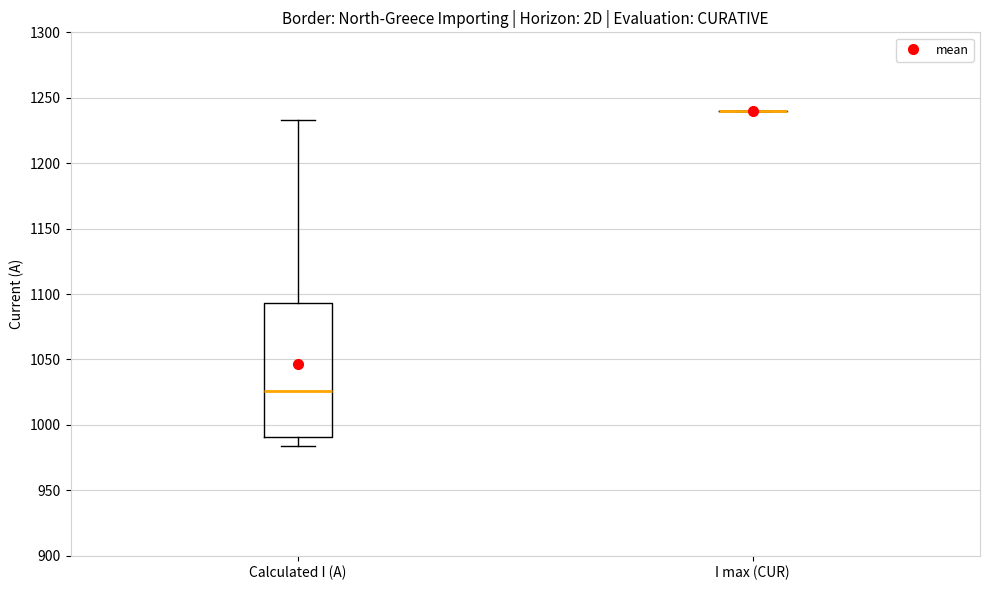

Reading left to right, transcribe this box plot: for each box, give where its median line is, the range the box spans, and where its two whiskers end, as read against the y-axis. The values are not printed on the chart, so give them approximately, as read against the axis.

Calculated I (A): median 1025, box 990 to 1095, whiskers 985 to 1235
I max (CUR): box collapsed to a line at 1240, whiskers 1240 to 1240